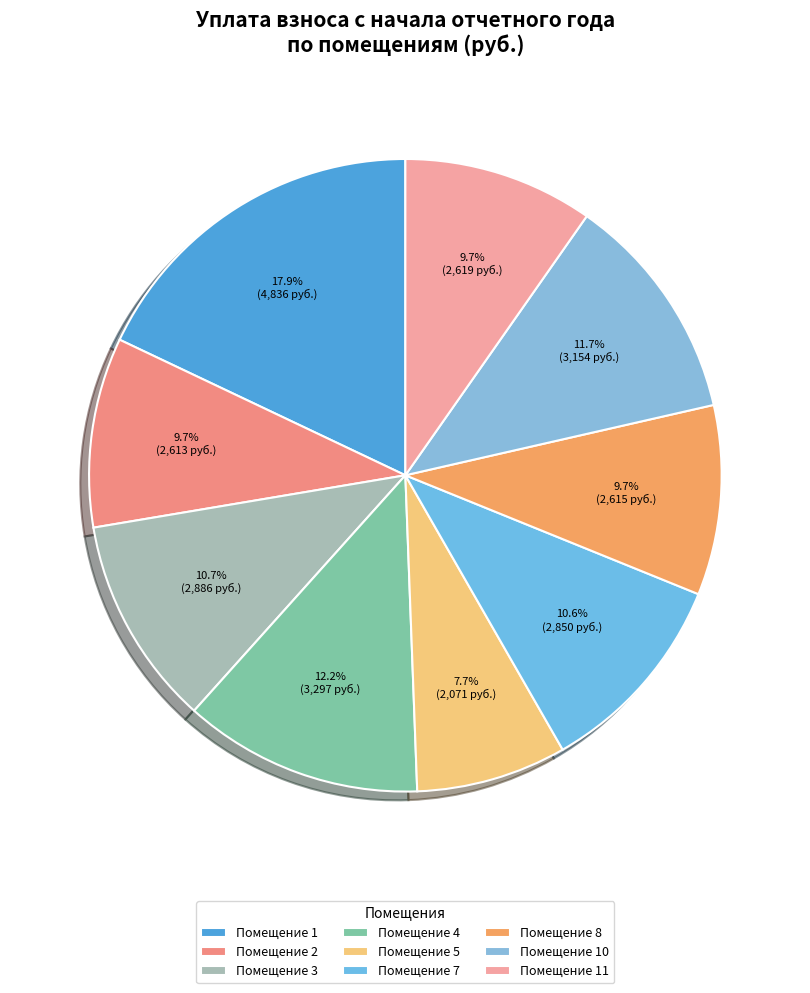

Does any single category account for the majority?

No